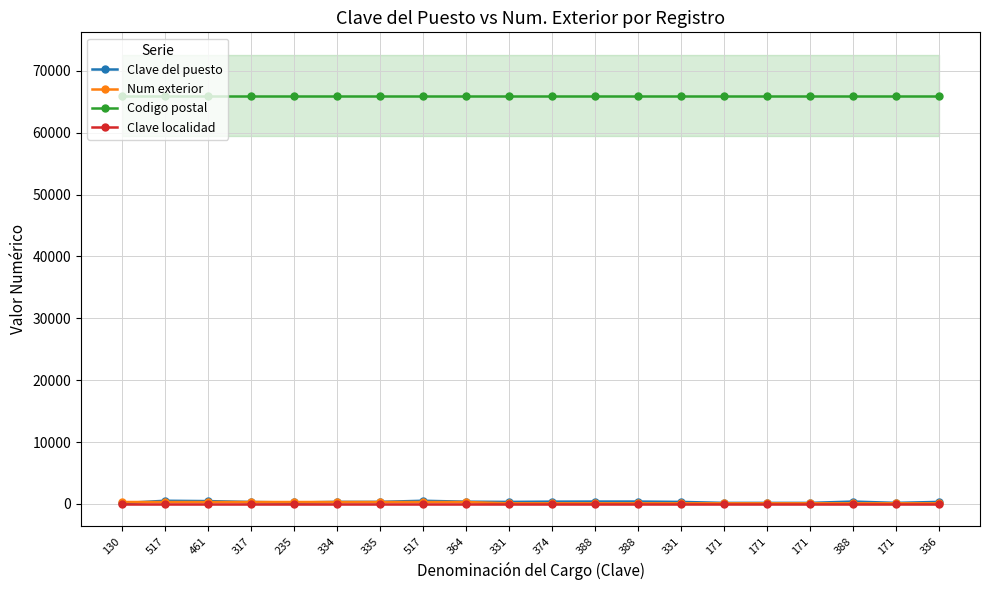

Reading right to left, transcribe all the data shown in this chart.

Clave del puesto: 336	171	388	171	171	171	331	388	388	374	331	364	517	335	334	235	317	461	517	130
Num exterior: 105	105	105	105	105	105	105	105	105	105	105	314	314	314	314	314	314	314	314	314
Codigo postal: 66000	66000	66000	66000	66000	66000	66000	66000	66000	66000	66000	66000	66000	66000	66000	66000	66000	66000	66000	66000
Clave localidad: 1	1	1	1	1	1	1	1	1	1	1	1	1	1	1	1	1	1	1	1